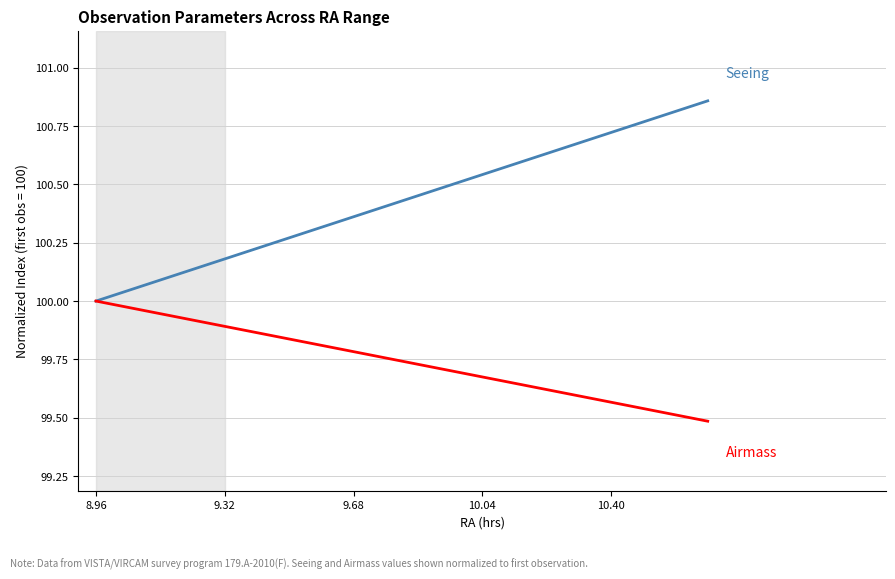

How many categories are shown in the chart?

20